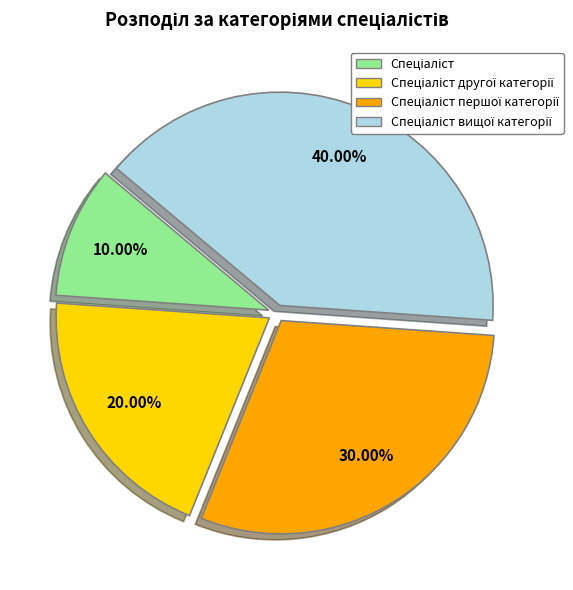

To the nearest percent, what is the difference between the largest and smallest slice percentages?

30%